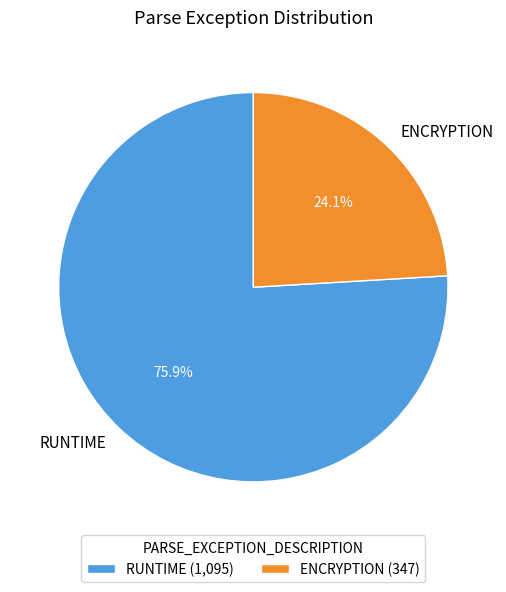

Count the number of slices in the pie.

2